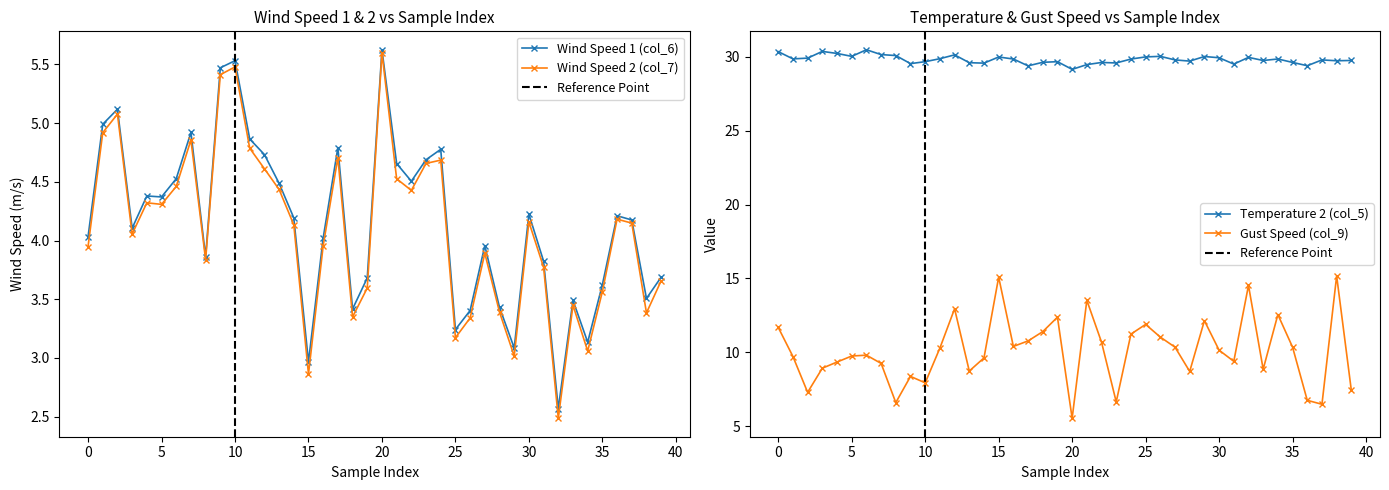

At which label is col_7 (wspd2) closest to 4?

16